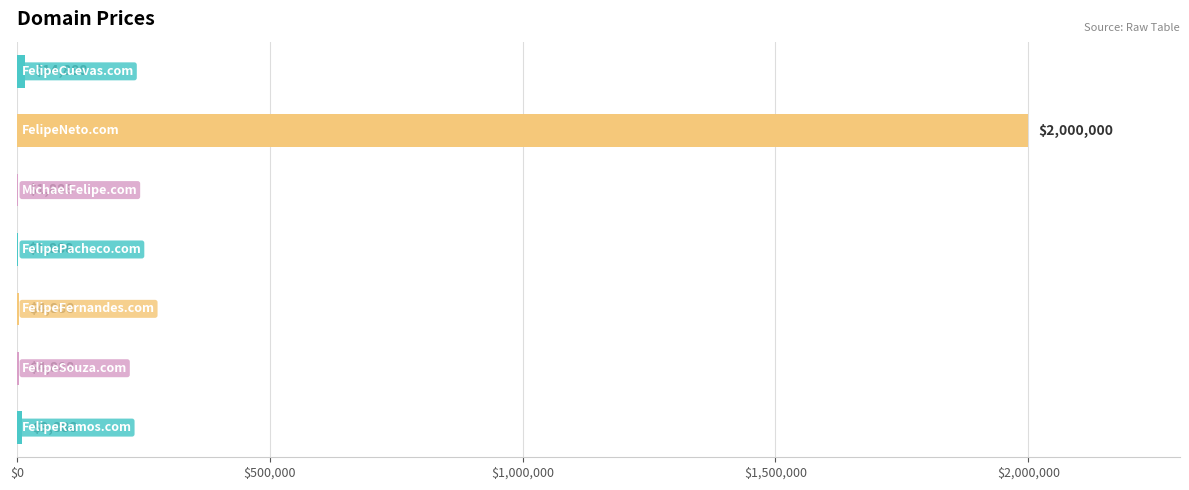

What is the sum of all values?

2038328